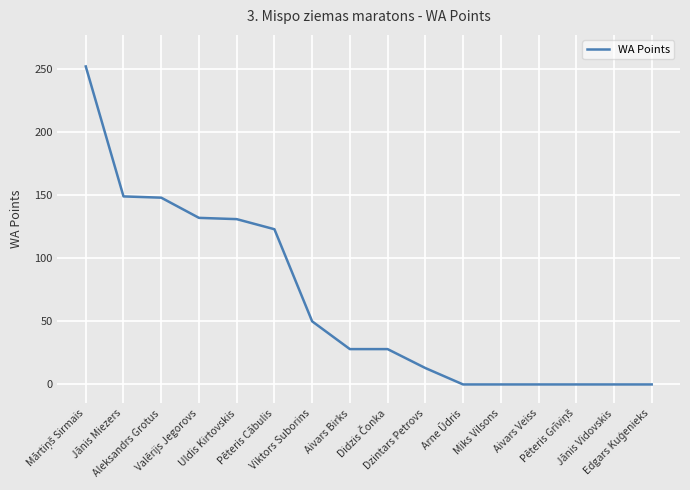

What position from the left is Pēteris Cābulis?

6